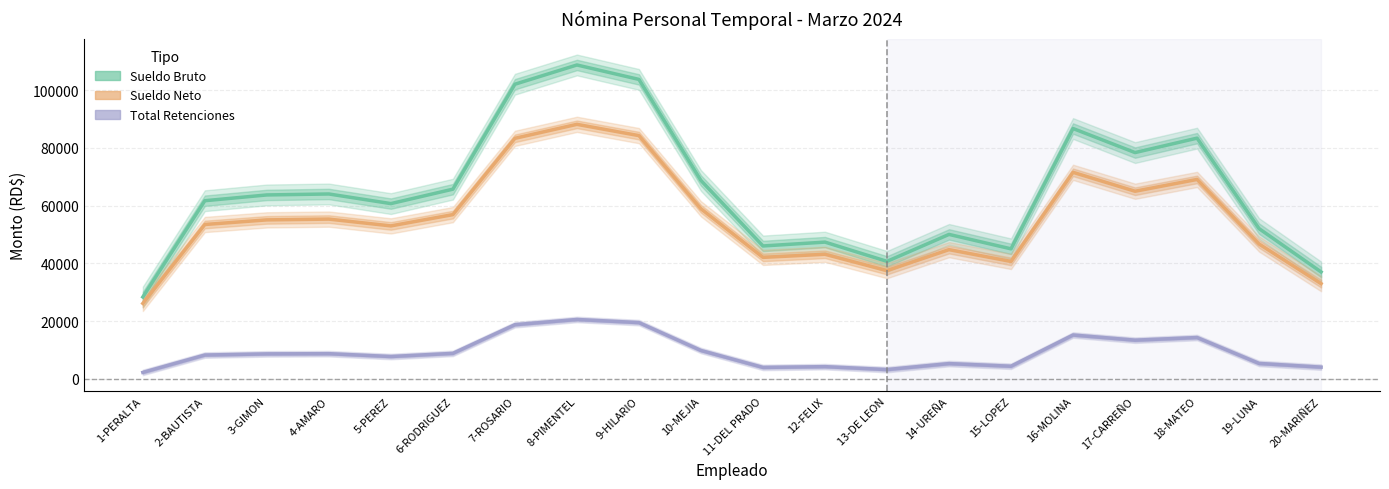

True or false: Total Retenciones has more than 2 interior local peaks.

True